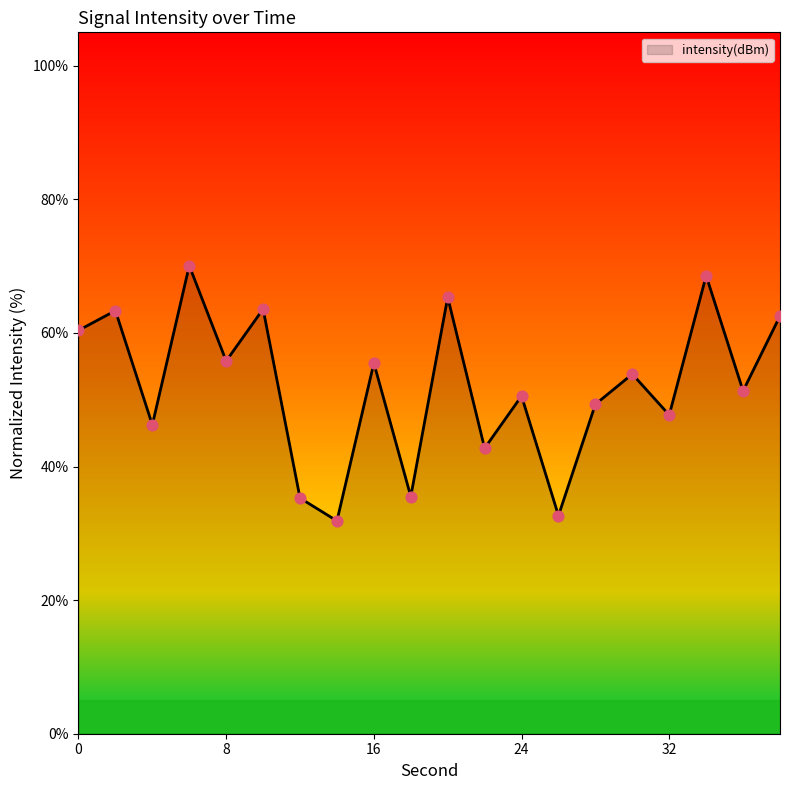

What is the minimum value shown in the chart?

31.9